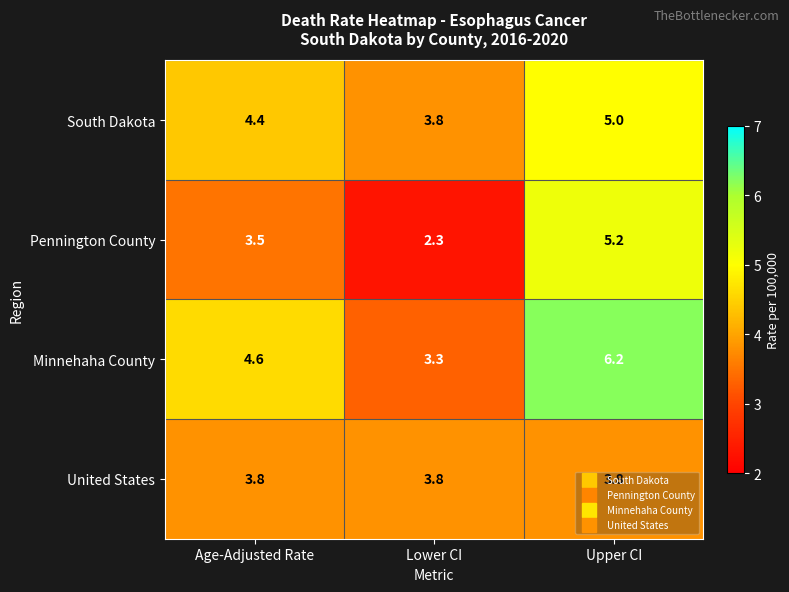

At which label is Minnehaha County closest to 4?

Age-Adjusted Rate